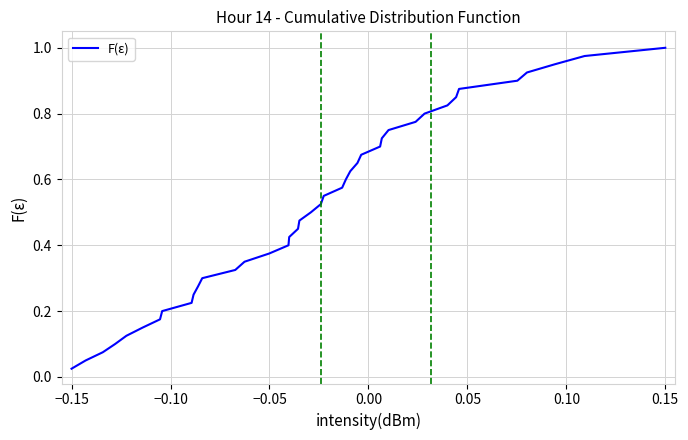

Does the chart have visible grid lines?

Yes